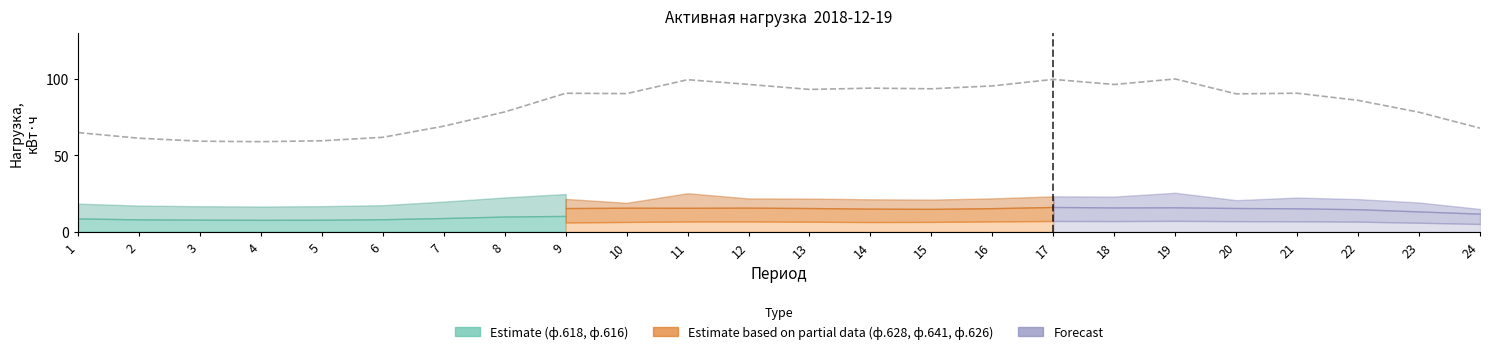

What is the difference between the values at 2 and 11?

38.3